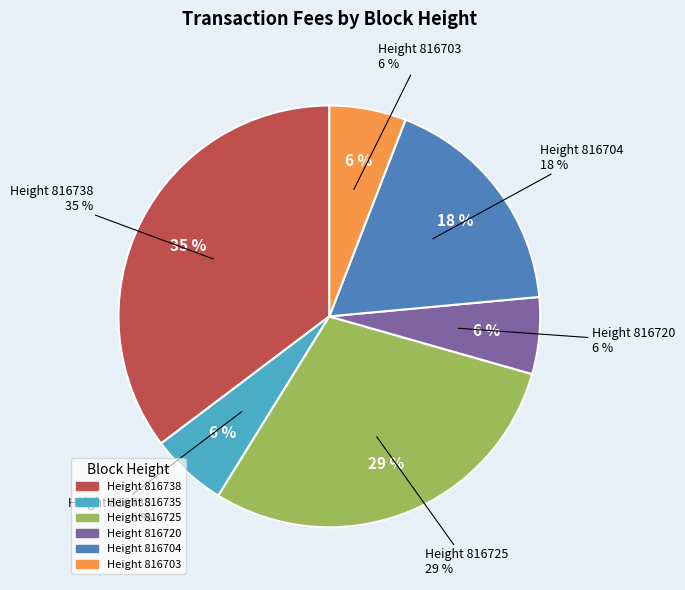

What is the smallest slice in the pie chart?

816735